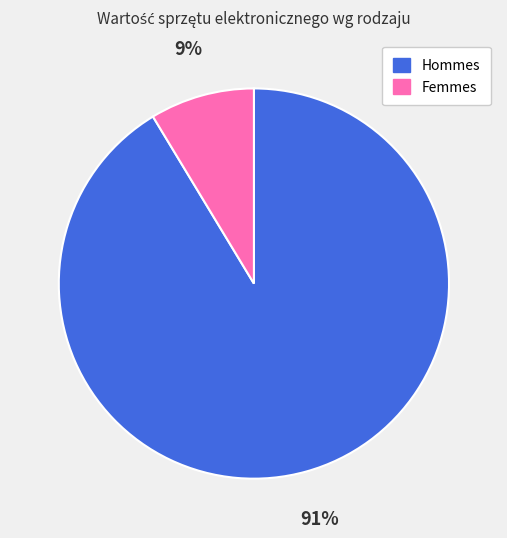

To the nearest percent, what is the average slice percentage?

50%